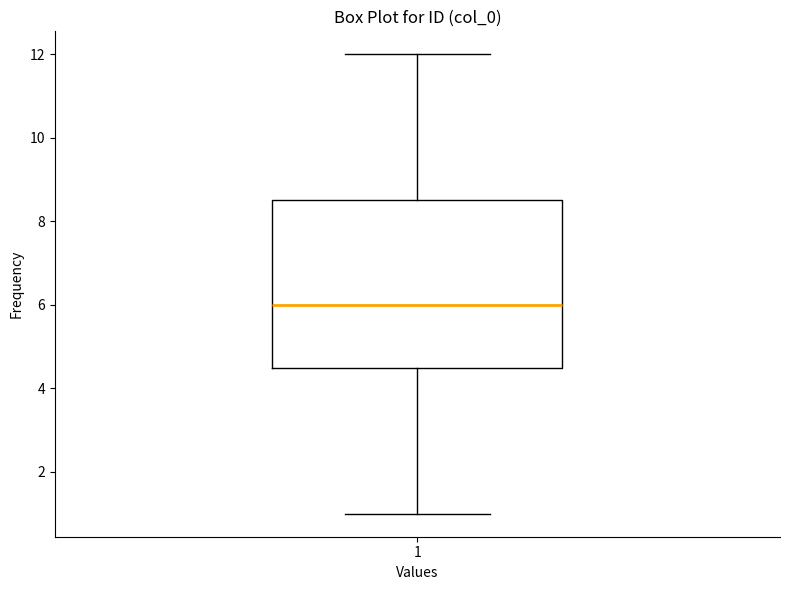

Read this box plot against the y-axis: the position of the median line, the range covered by the box, and the ends of both whiskers. The values are not printed on the chart, so give them approximately, as read against the axis.

median 6.0, box 4.6 to 8.6, whiskers 1.0 to 12.0